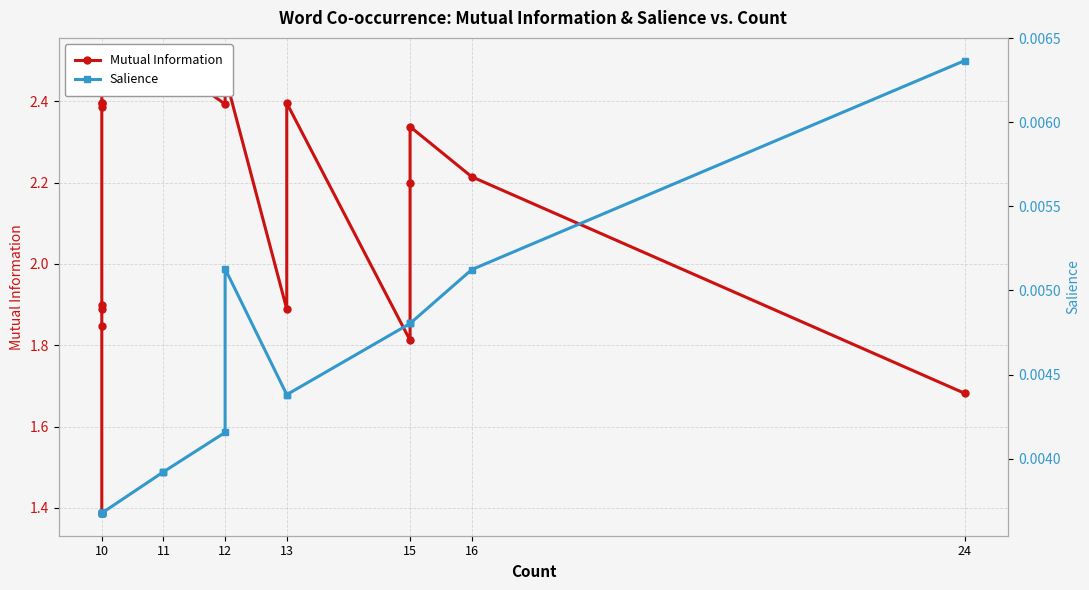

The Salience series shows 0.0 at 11. True or false?

True